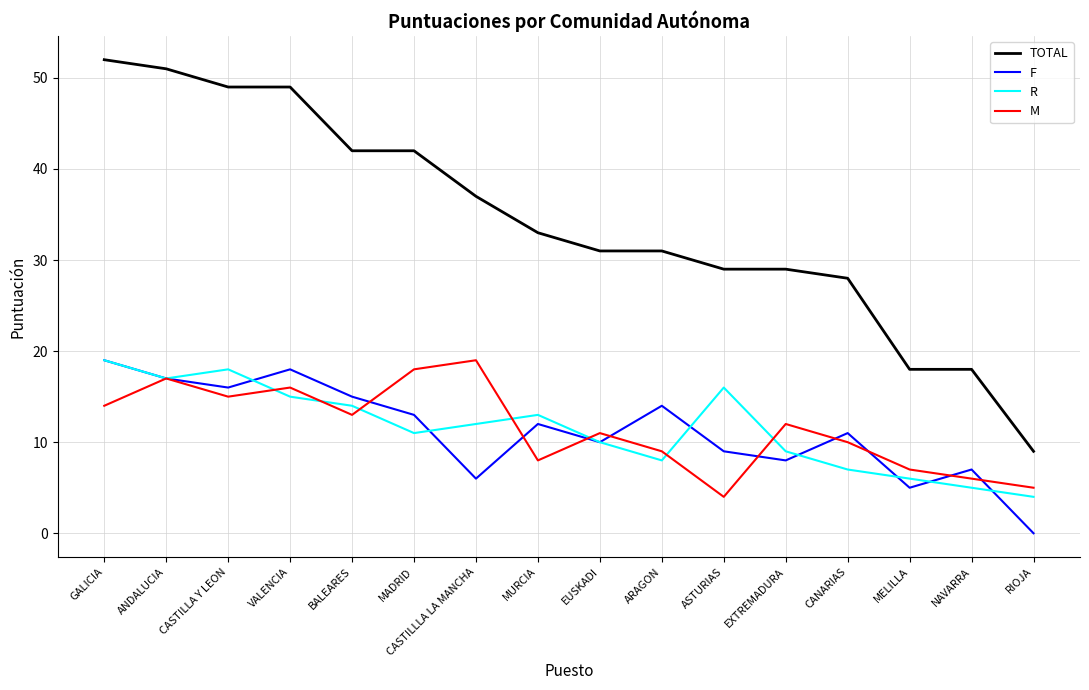

True or false: R and F intersect in this chart.

True